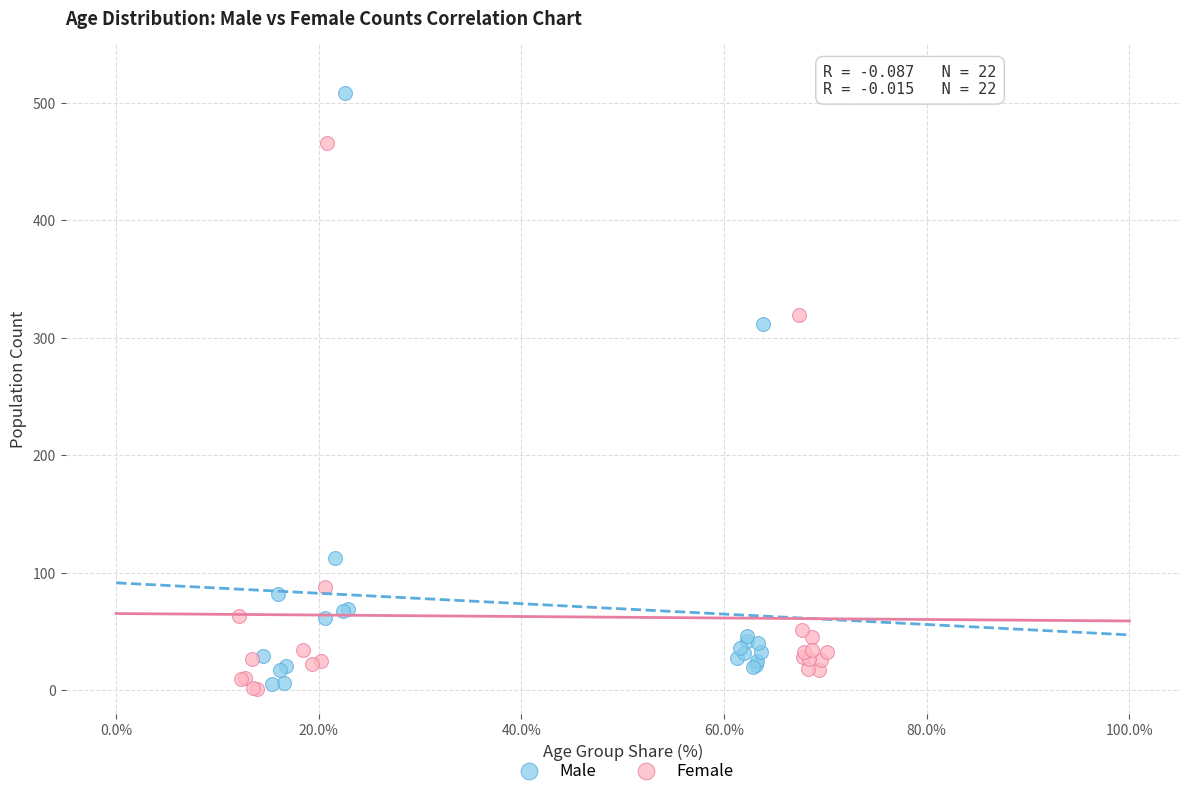

Which series contains the highest Y value?

Male